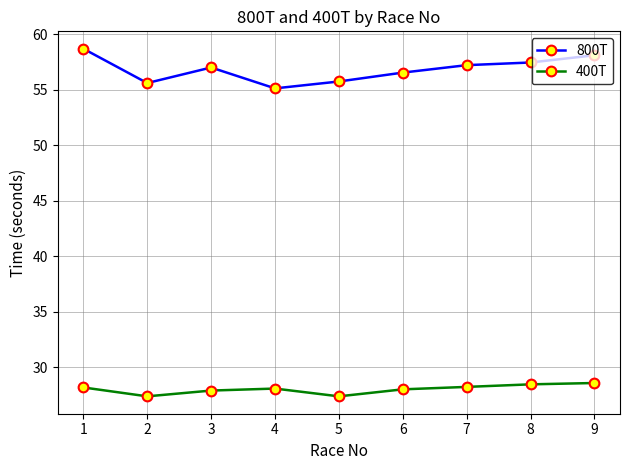

At which category does 800T reach its first local peak?

3